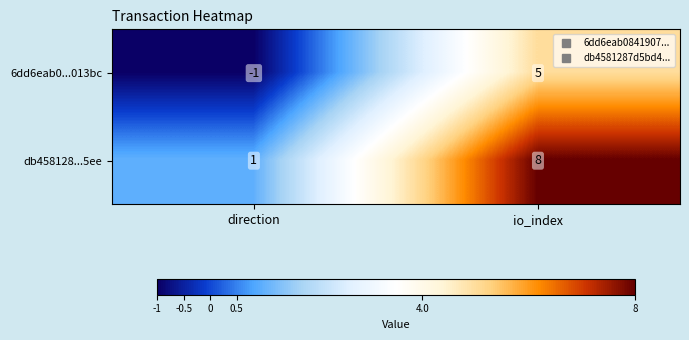

List the series in order of their peak value, lowest first.

6dd6eab0...013bc, db458128...5ee